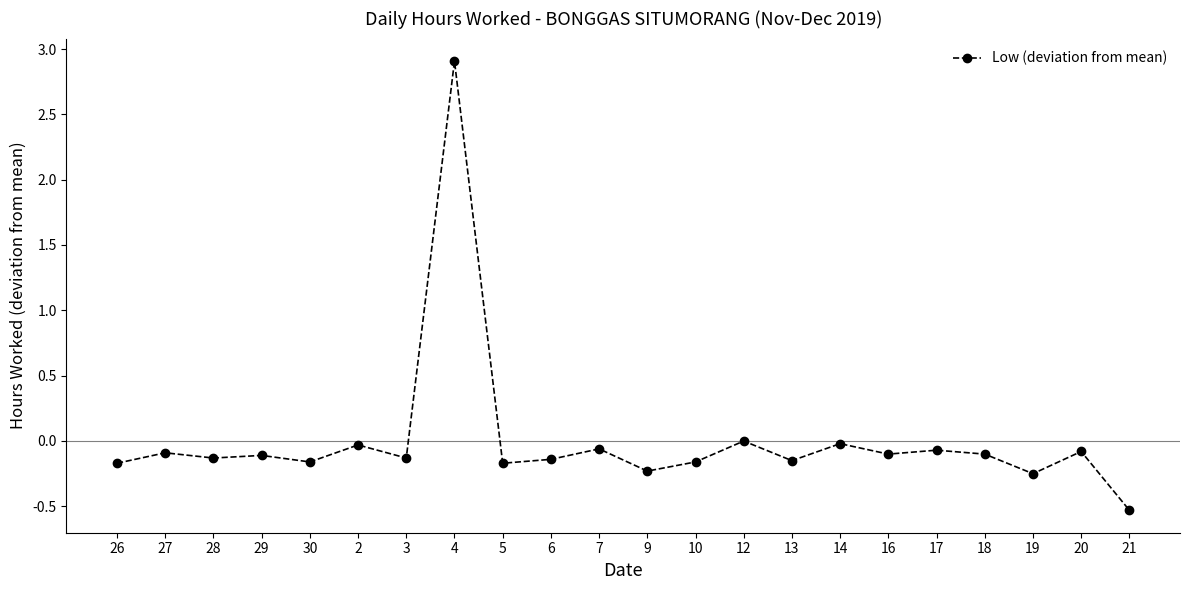

Which label corresponds to the smallest value in the chart?

21